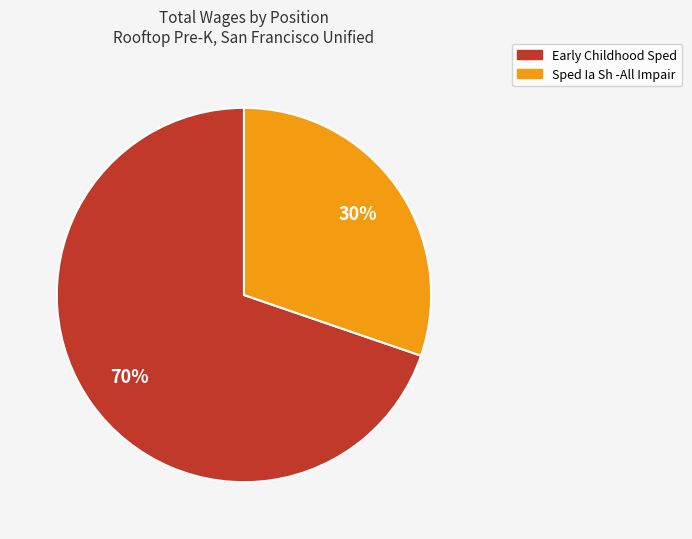

What is the largest slice in the pie chart?

Early Childhood Sped